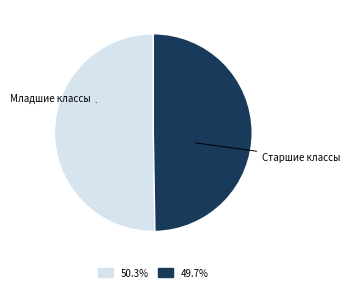

Does any single category account for the majority?

Yes